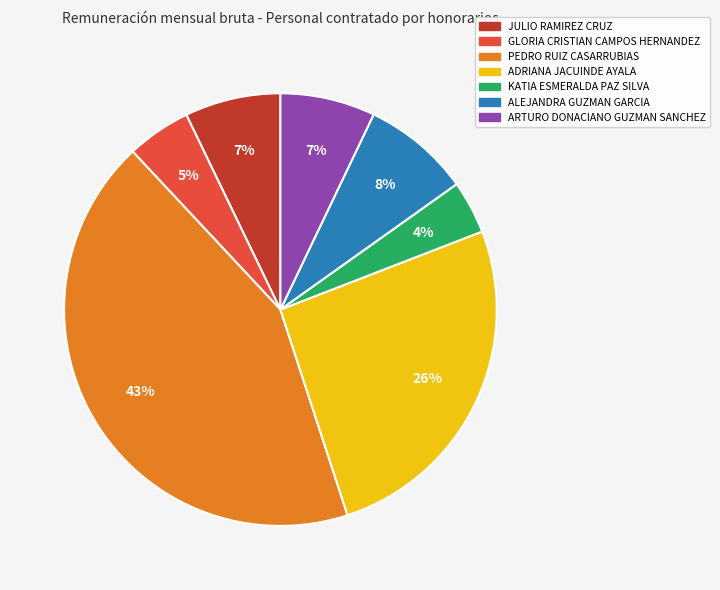

To the nearest percent, what is the difference between the ALEJANDRA GUZMAN GARCIA and ARTURO DONACIANO GUZMAN SANCHEZ slice percentages?

1%